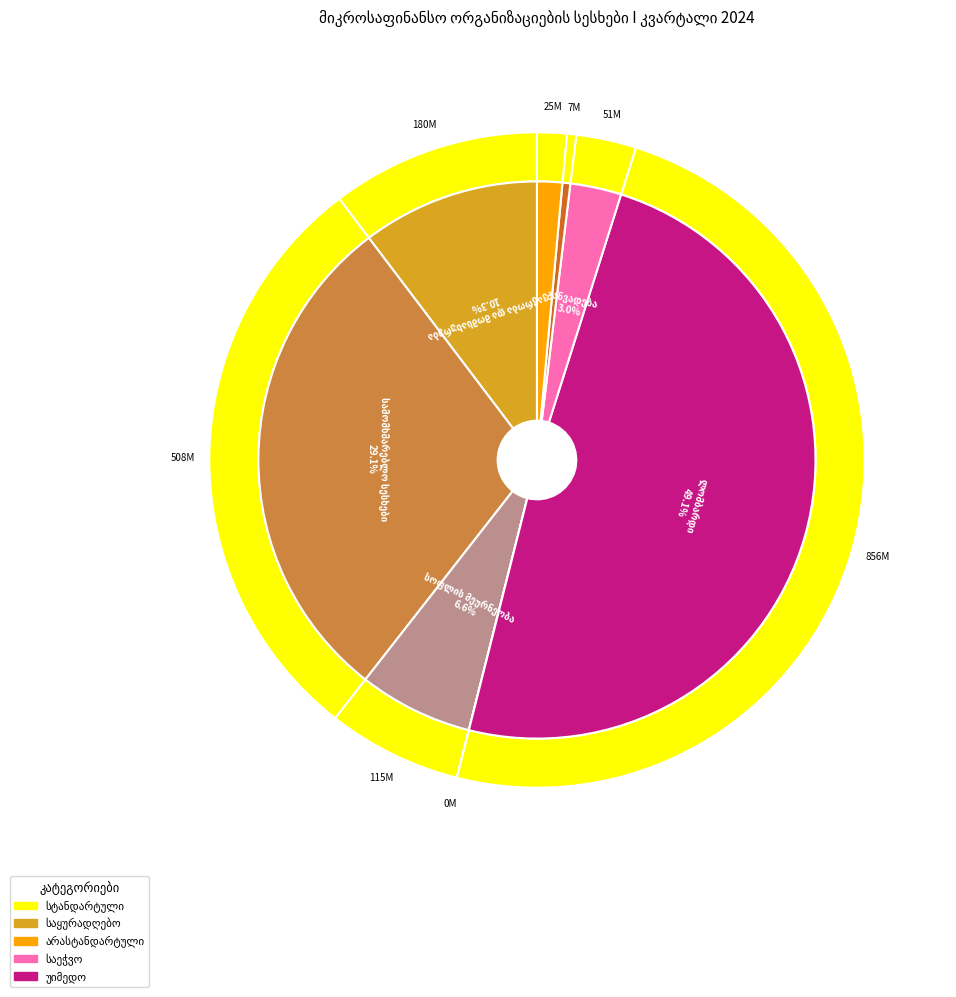

The ონლაინ სესხები slice represents 1% of the pie. True or false?

False